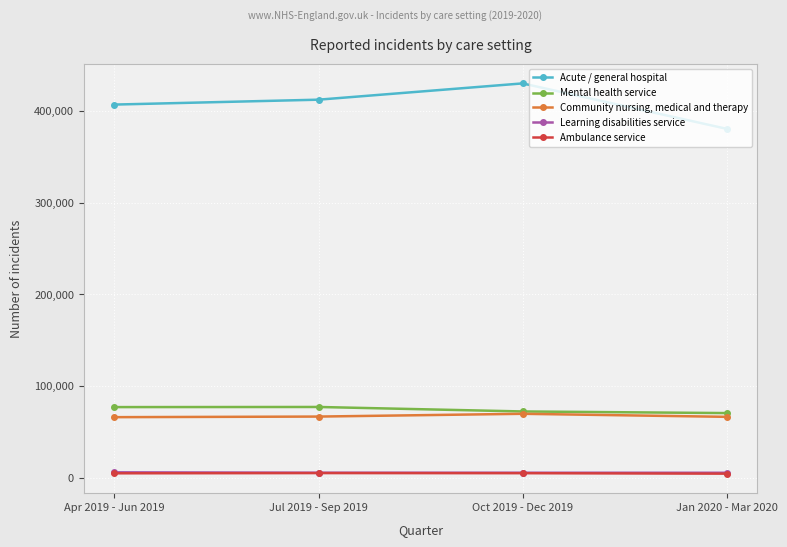

Read the Ambulance service value at Jan 2020 - Mar 2020, to the nearest 100.

4200